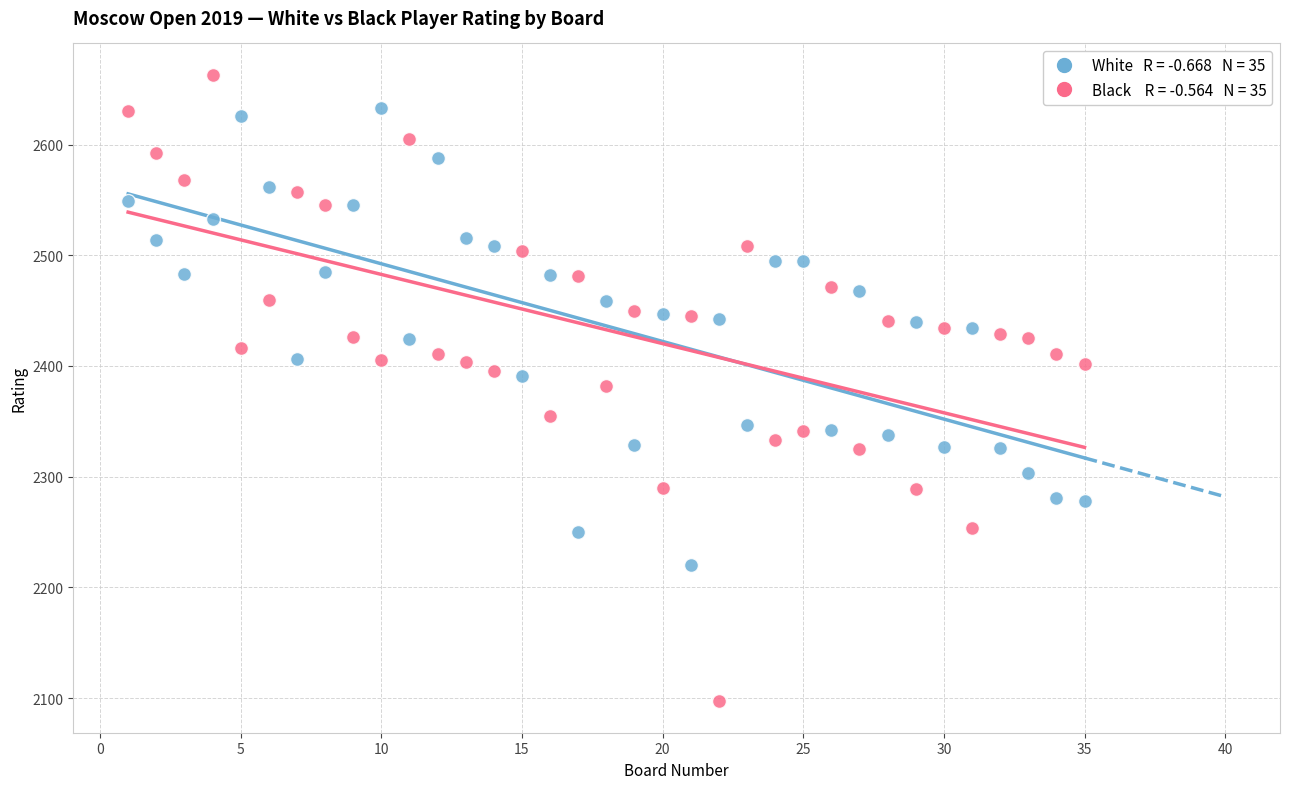

Across all data points, what is the range of Y values (max minus min)?

566